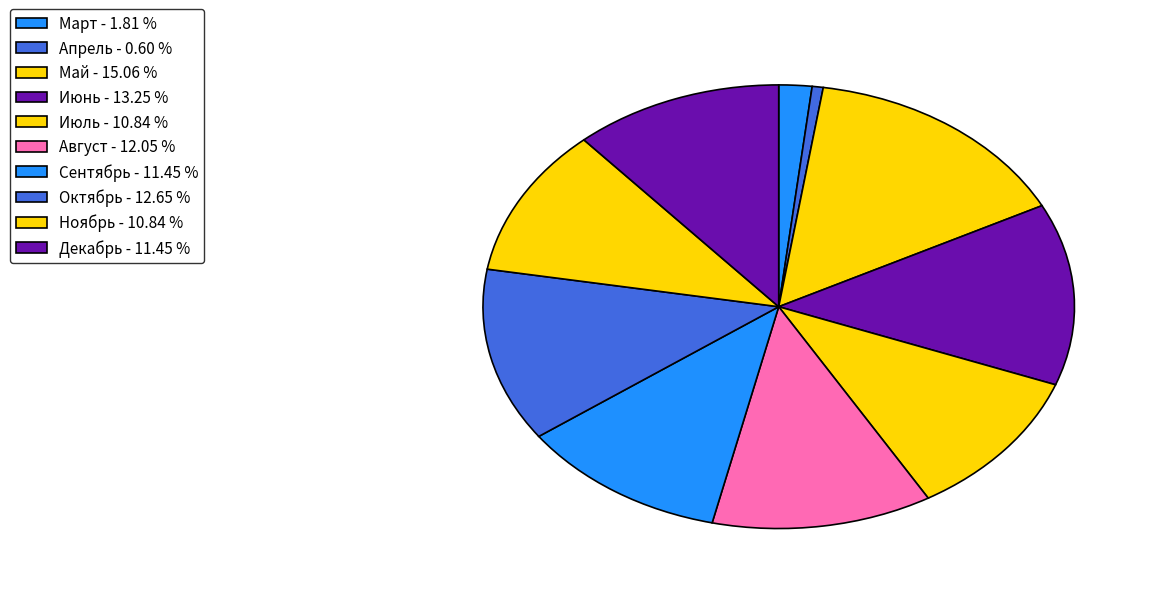

How many segments does this pie chart have?

10